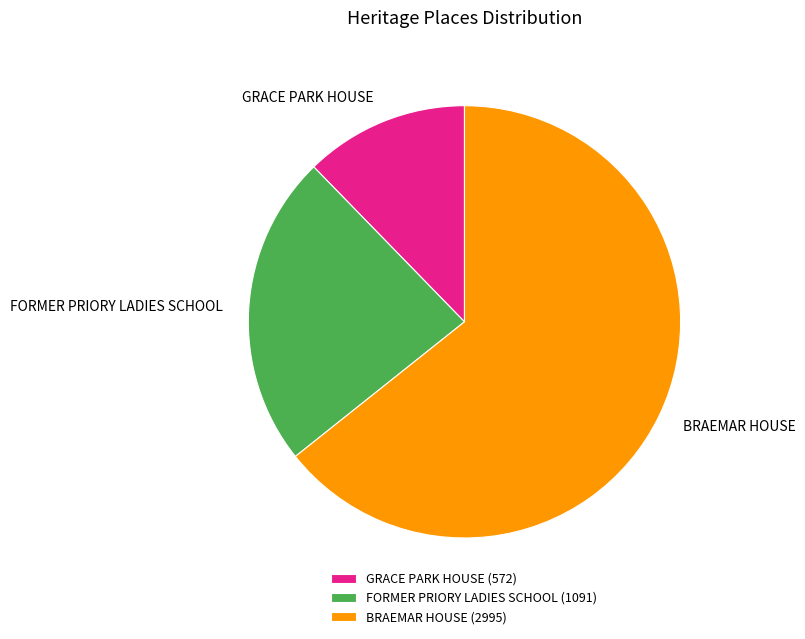

Is the sum of BRAEMAR HOUSE and FORMER PRIORY LADIES SCHOOL greater than half?

Yes